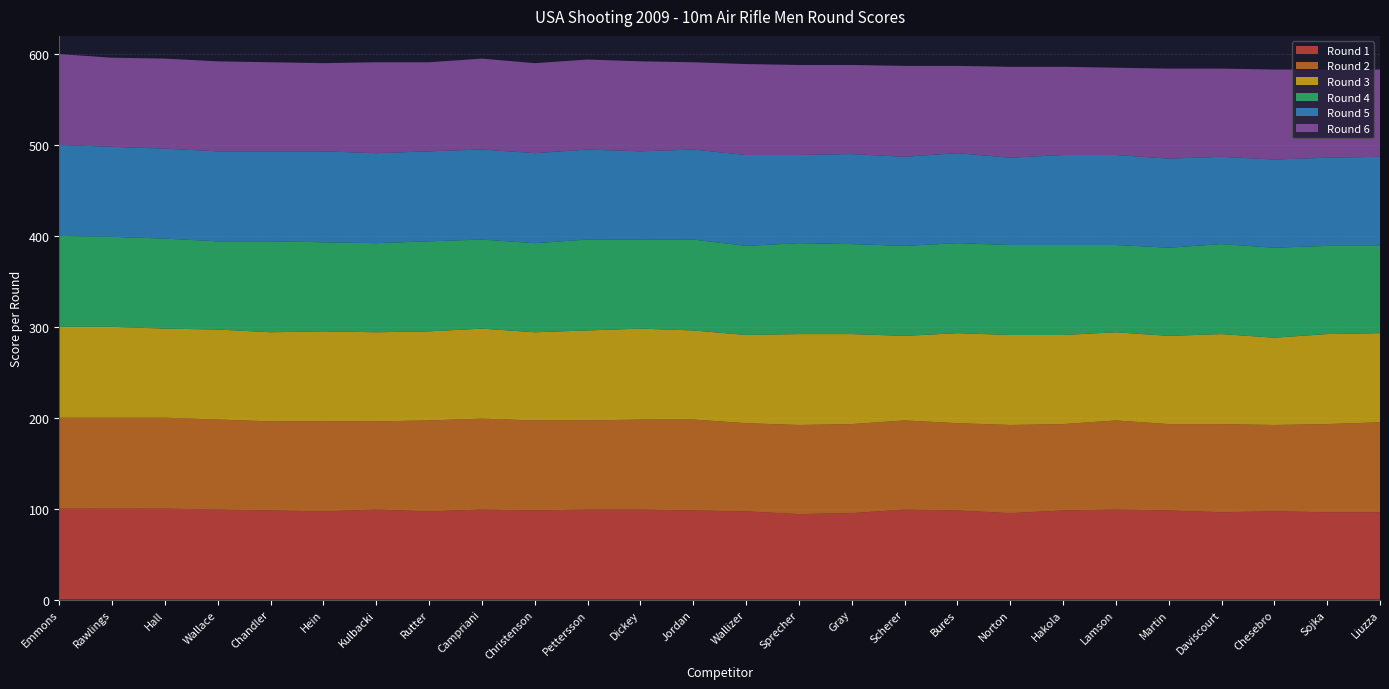

Reading left to right, extract all data points from this chart.

Round 1: Emmons=100	Rawlings=100	Hall=100	Wallace=99	Chandler=98	Hein=97	Kulbacki=99	Rutter=97	Campriani=99	Christenson=98	Pettersson=99	Dickey=99	Jordan=98	Wallizer=97	Sprecher=94	Gray=95	Scherer=99	Bures=98	Norton=95	Hakola=98	Lamson=99	Martin=98	Daviscourt=96	Chesebro=97	Sojka=96	Liuzza=96
Round 2: Emmons=100	Rawlings=100	Hall=100	Wallace=99	Chandler=98	Hein=99	Kulbacki=97	Rutter=100	Campriani=100	Christenson=99	Pettersson=98	Dickey=99	Jordan=100	Wallizer=97	Sprecher=98	Gray=98	Scherer=98	Bures=96	Norton=97	Hakola=95	Lamson=98	Martin=95	Daviscourt=97	Chesebro=95	Sojka=97	Liuzza=99
Round 3: Emmons=100	Rawlings=100	Hall=98	Wallace=99	Chandler=98	Hein=99	Kulbacki=98	Rutter=98	Campriani=99	Christenson=97	Pettersson=99	Dickey=100	Jordan=98	Wallizer=97	Sprecher=100	Gray=99	Scherer=93	Bures=99	Norton=99	Hakola=98	Lamson=97	Martin=97	Daviscourt=99	Chesebro=96	Sojka=99	Liuzza=98
Round 4: Emmons=100	Rawlings=99	Hall=99	Wallace=97	Chandler=100	Hein=98	Kulbacki=98	Rutter=99	Campriani=98	Christenson=98	Pettersson=100	Dickey=98	Jordan=100	Wallizer=98	Sprecher=100	Gray=99	Scherer=99	Bures=99	Norton=99	Hakola=99	Lamson=96	Martin=97	Daviscourt=99	Chesebro=99	Sojka=97	Liuzza=96
Round 5: Emmons=100	Rawlings=99	Hall=99	Wallace=99	Chandler=99	Hein=100	Kulbacki=99	Rutter=99	Campriani=99	Christenson=99	Pettersson=99	Dickey=97	Jordan=99	Wallizer=100	Sprecher=97	Gray=99	Scherer=98	Bures=99	Norton=96	Hakola=99	Lamson=99	Martin=98	Daviscourt=96	Chesebro=97	Sojka=97	Liuzza=98
Round 6: Emmons=100	Rawlings=98	Hall=99	Wallace=99	Chandler=98	Hein=97	Kulbacki=100	Rutter=98	Campriani=100	Christenson=99	Pettersson=99	Dickey=99	Jordan=96	Wallizer=100	Sprecher=99	Gray=98	Scherer=100	Bures=96	Norton=100	Hakola=97	Lamson=96	Martin=99	Daviscourt=97	Chesebro=99	Sojka=97	Liuzza=96